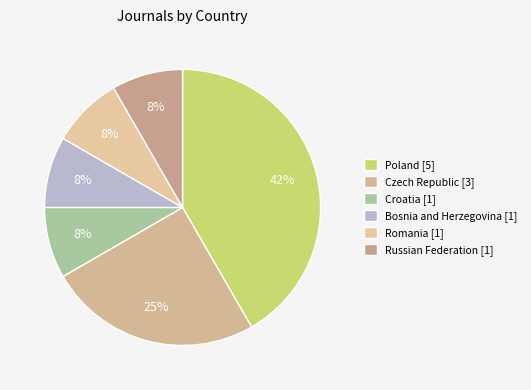

Which slice is the smallest?

Croatia